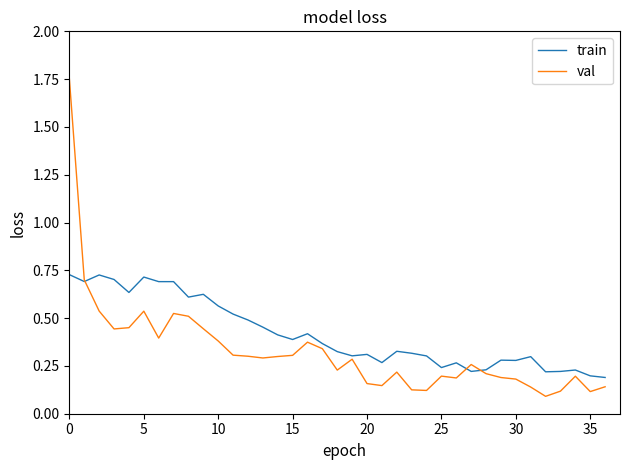

Which series has the largest range (max minus min)?

val